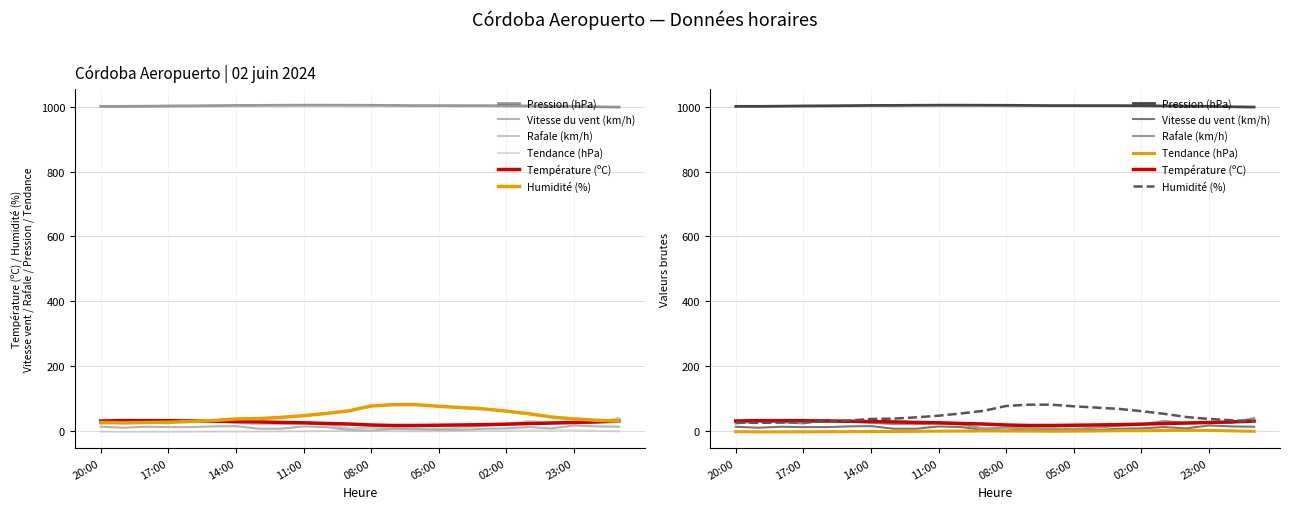

What position from the right is 17?

7